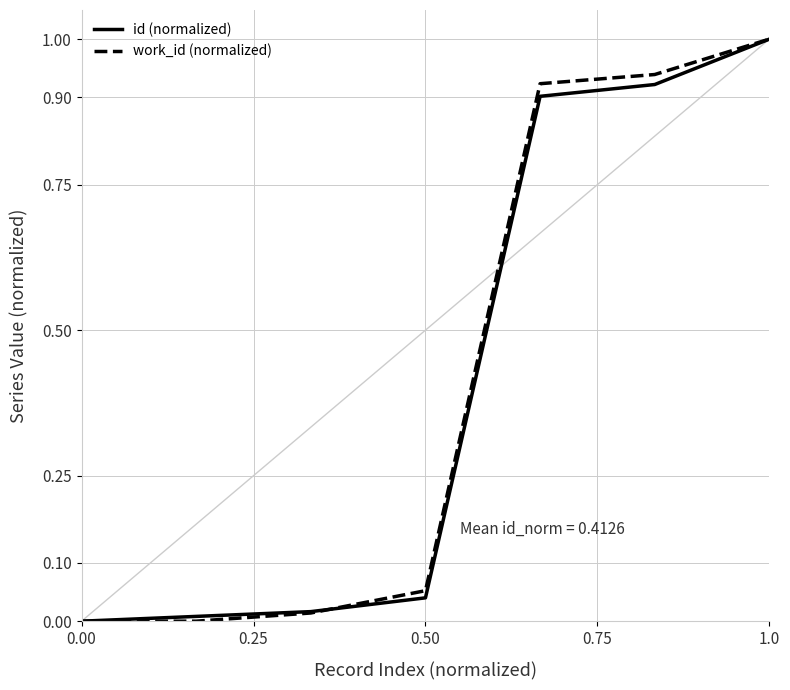

What is the maximum value for id (normalized)?

1.0